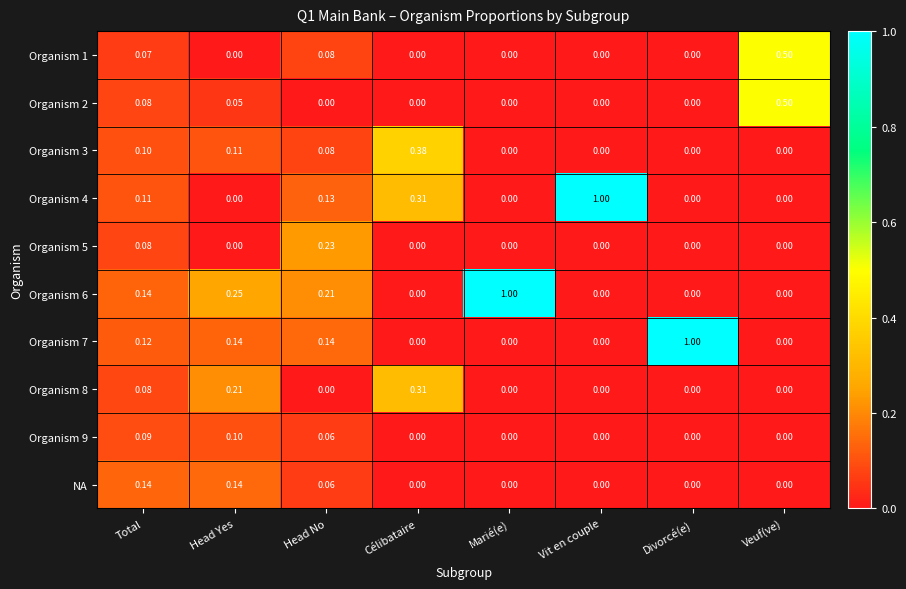

At which category is the sum across all series the highest?

Total